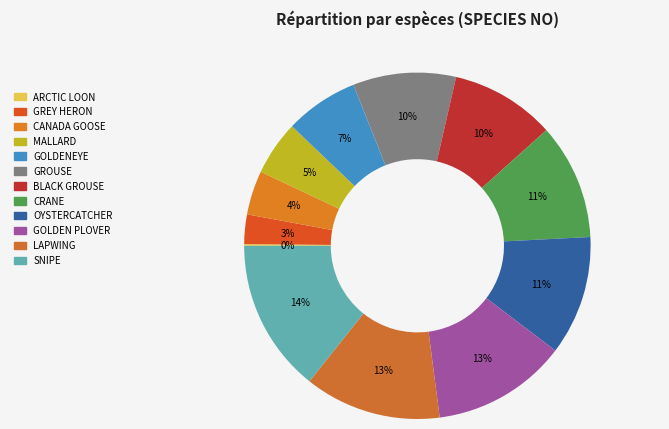

How many slices are in this pie chart?

12